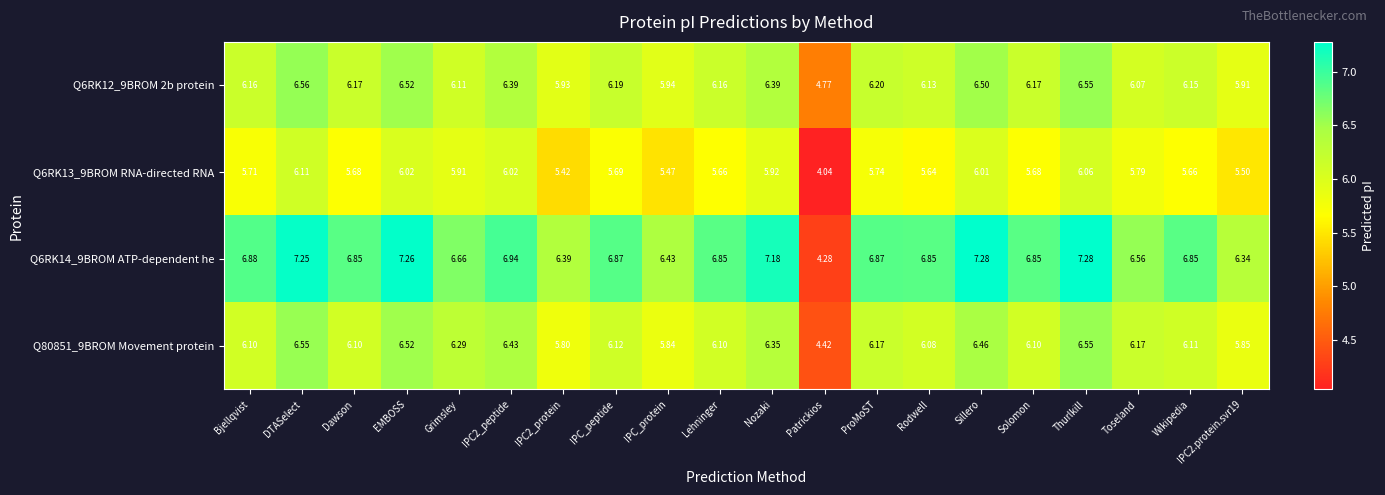

At which label does Q6RK12_9BROM 2b protein reach its peak?

DTASelect